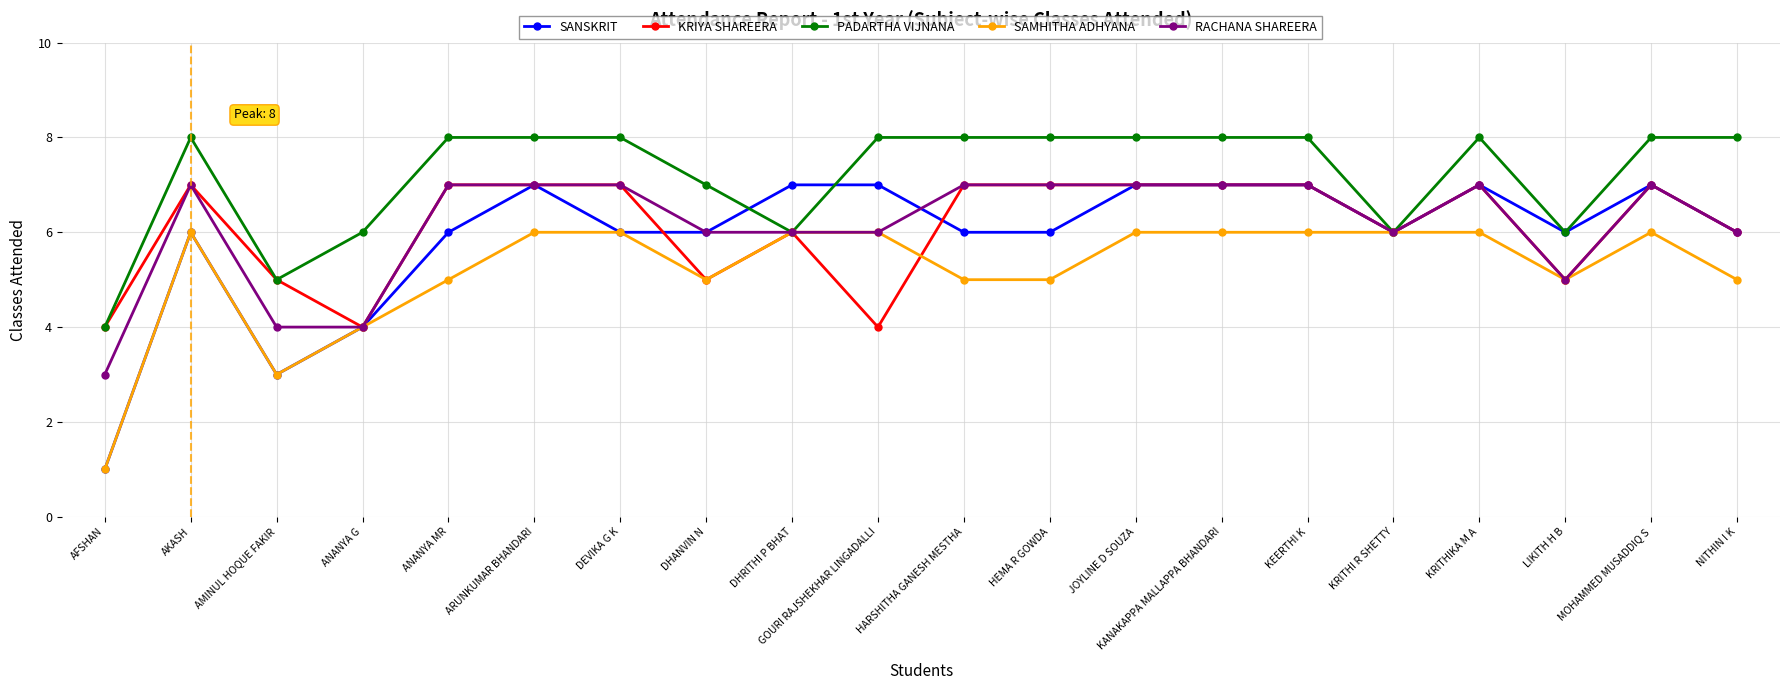

Which series has the largest range (max minus min)?

SANSKRIT